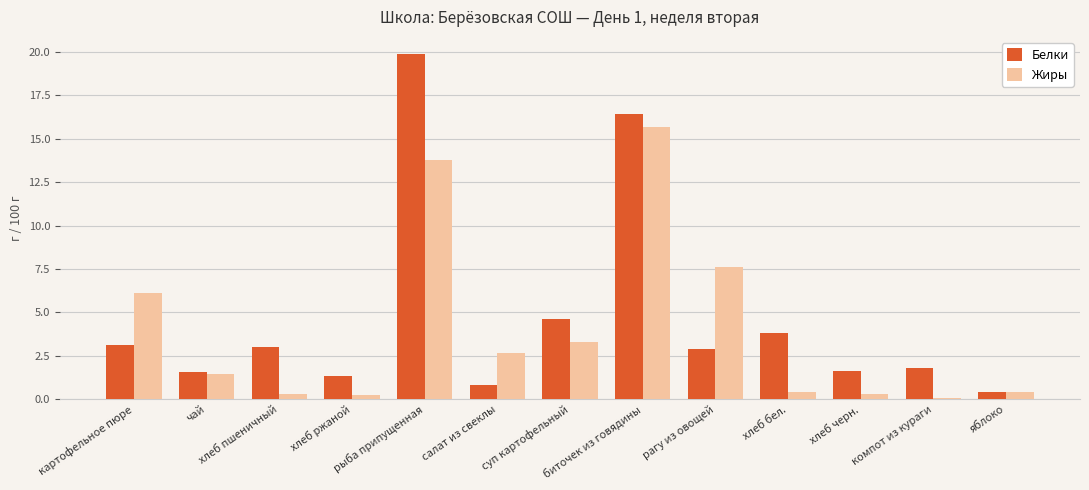

Where does the Жиры series first go above 1?

картофельное пюре